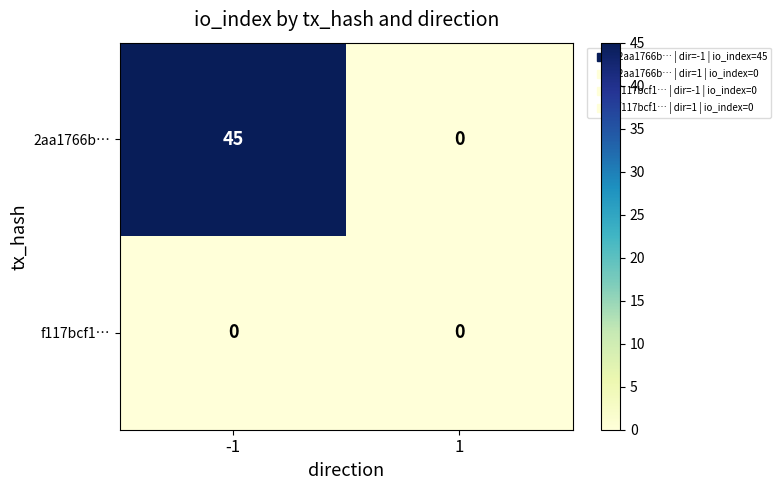

List the series in order of their overall mean, lowest first.

f117bcf1…, 2aa1766b…